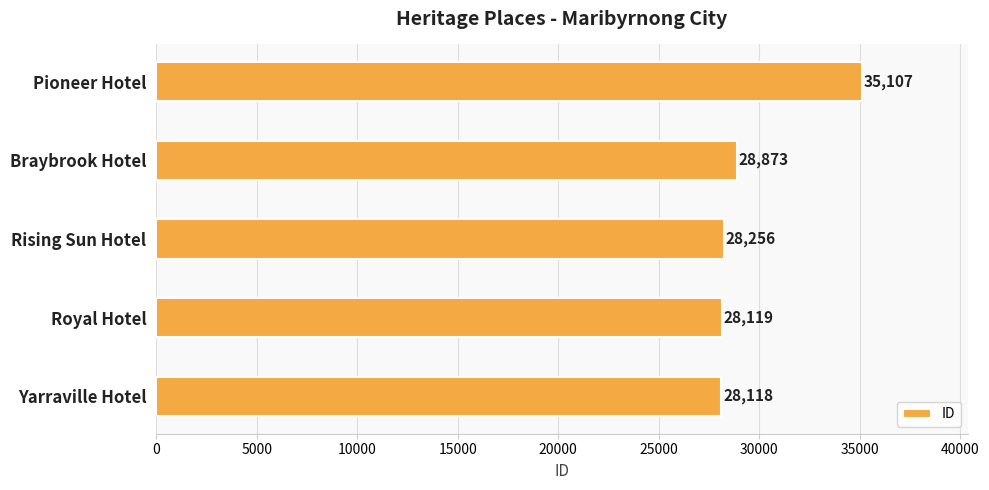

Count the number of data series in this chart.

1